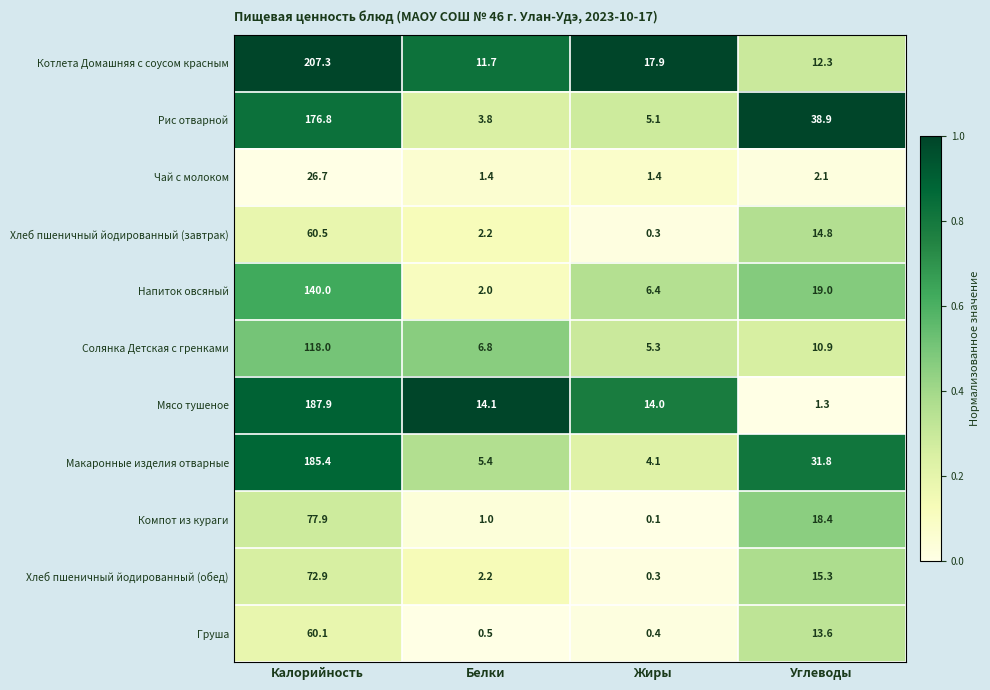

At Калорийность, list the series in order from smallest to largest.

Чай с молоком, Груша, Хлеб пшеничный йодированный (завтрак), Хлеб пшеничный йодированный (обед), Компот из кураги, Солянка Детская с гренками, Напиток овсяный, Рис отварной, Макаронные изделия отварные, Мясо тушеное, Котлета Домашняя с соусом красным